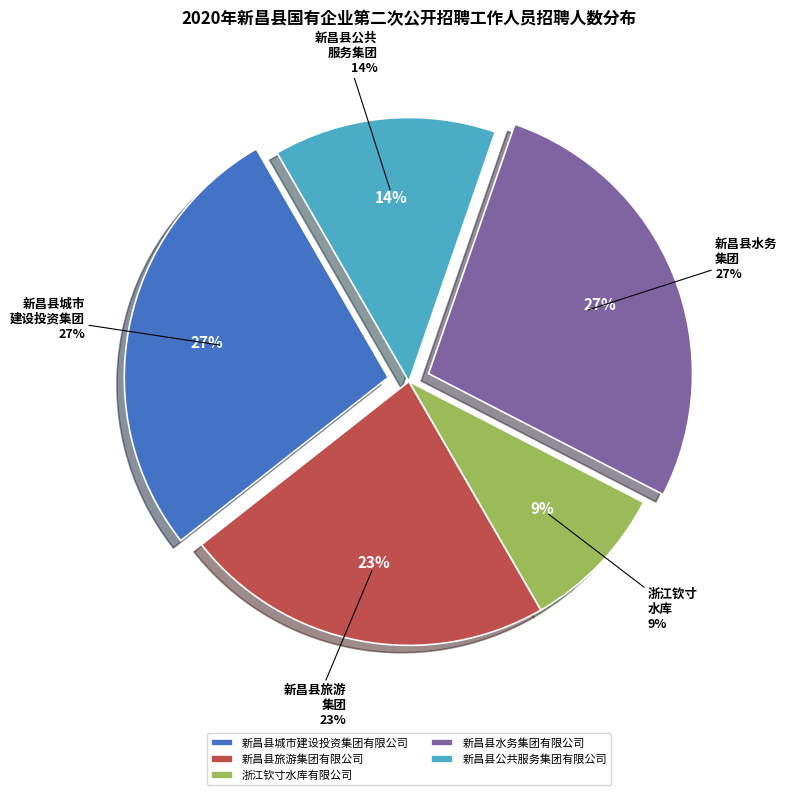

Is it true that 新昌县旅游集团有限公司 is 23% of the pie?

True